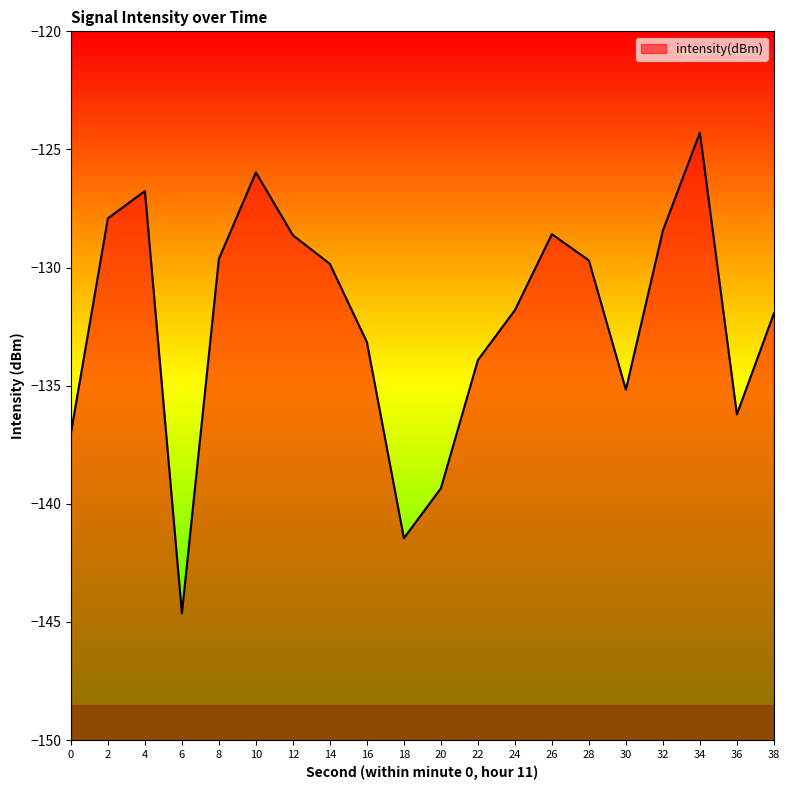

What is the average value?

-132.2